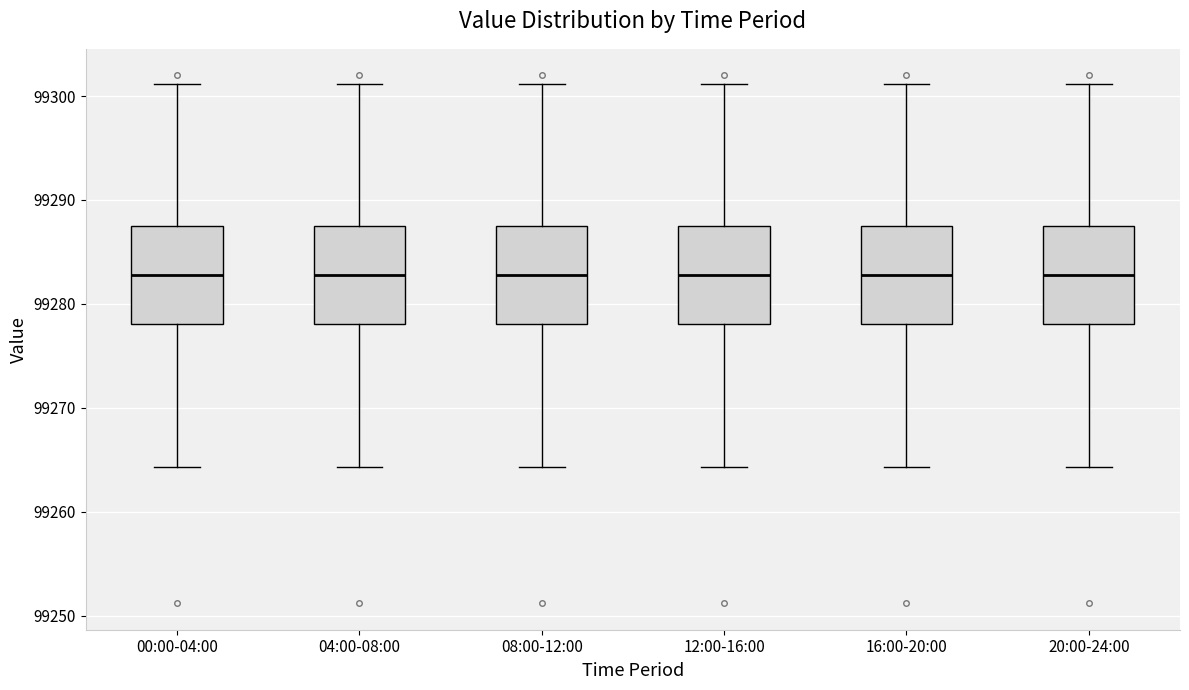

Reading left to right, transcribe this box plot: for each box, give where its median line is, the range the box spans, and where its two whiskers end, as read against the y-axis. The values are not printed on the chart, so give them approximately, as read against the axis.

00:00-04:00: median 99283, box 99278 to 99288, whiskers 99264 to 99301
04:00-08:00: median 99283, box 99278 to 99288, whiskers 99264 to 99301
08:00-12:00: median 99283, box 99278 to 99288, whiskers 99264 to 99301
12:00-16:00: median 99283, box 99278 to 99288, whiskers 99264 to 99301
16:00-20:00: median 99283, box 99278 to 99288, whiskers 99264 to 99301
20:00-24:00: median 99283, box 99278 to 99288, whiskers 99264 to 99301